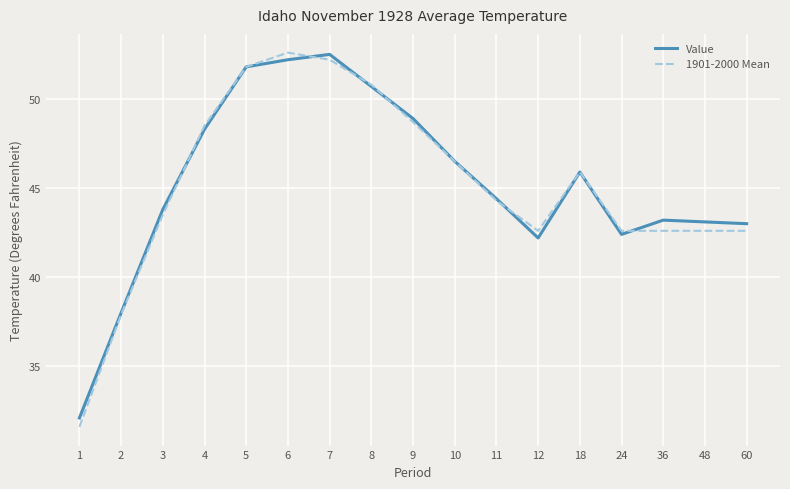

True or false: 1901-2000 Mean and Value intersect in this chart.

True